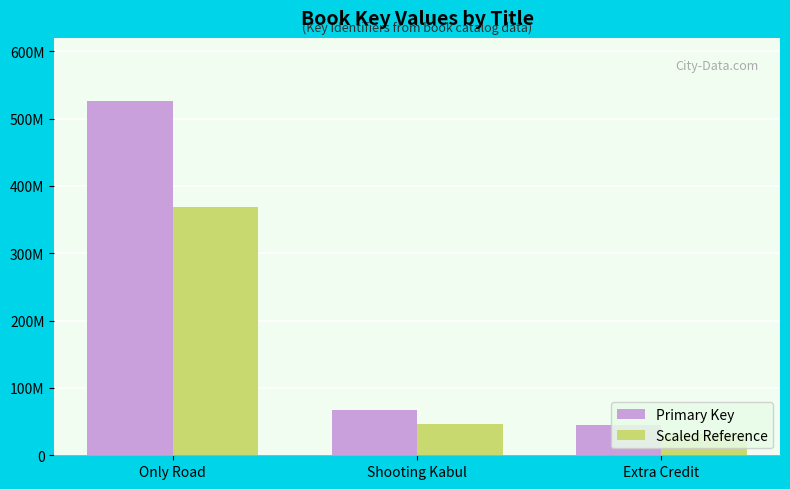

What are all the series names shown in the legend?

Primary Key, Scaled Reference